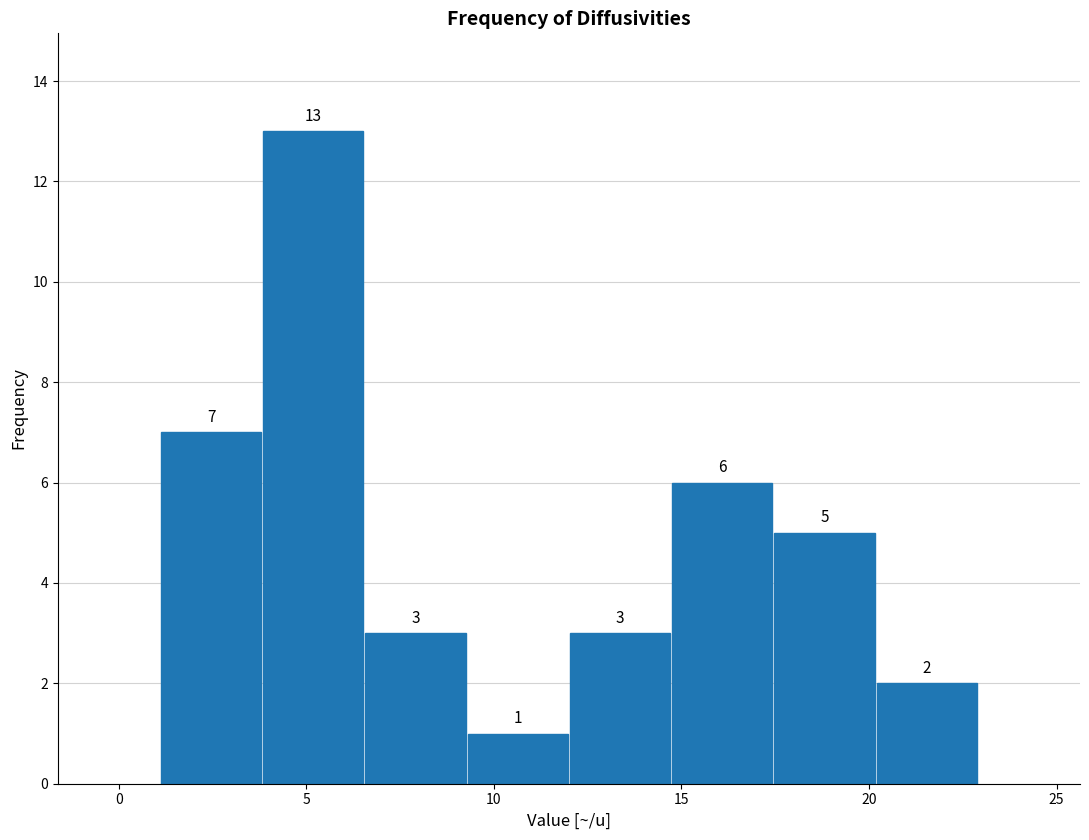

How tall is the bar that spans 1.0 to 4.0 on the x-axis? The bar edges are not printed on the chart, so give them approximately, as read against the axis.

7